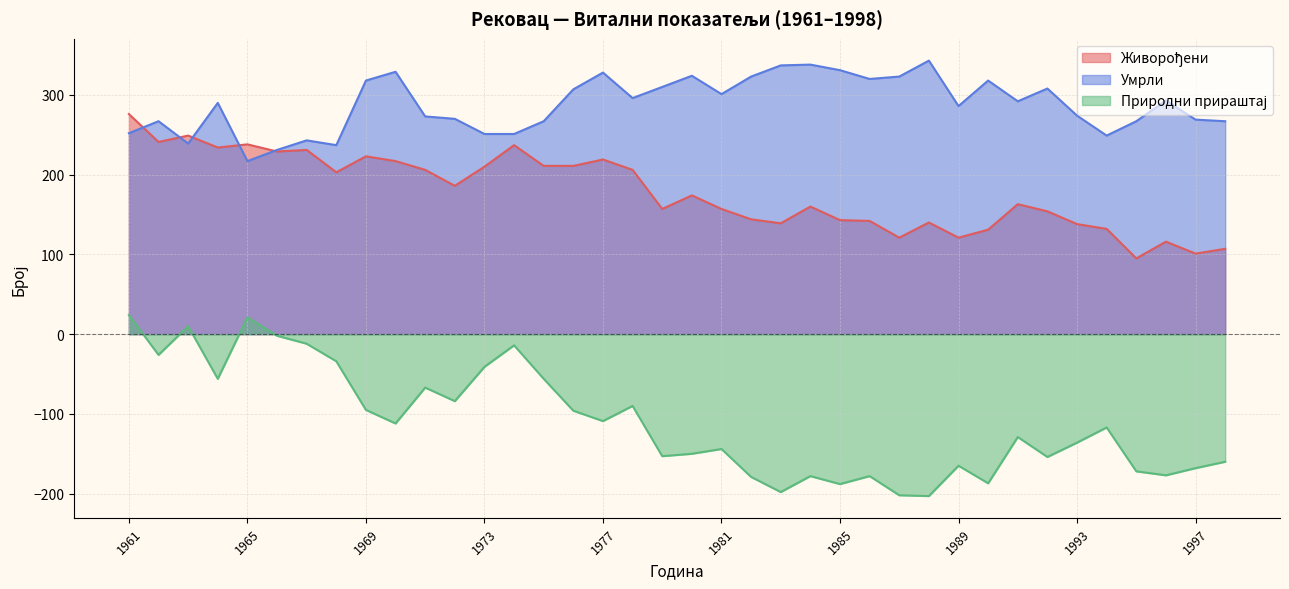

How many interior local valleys does the Умрли series have?

9